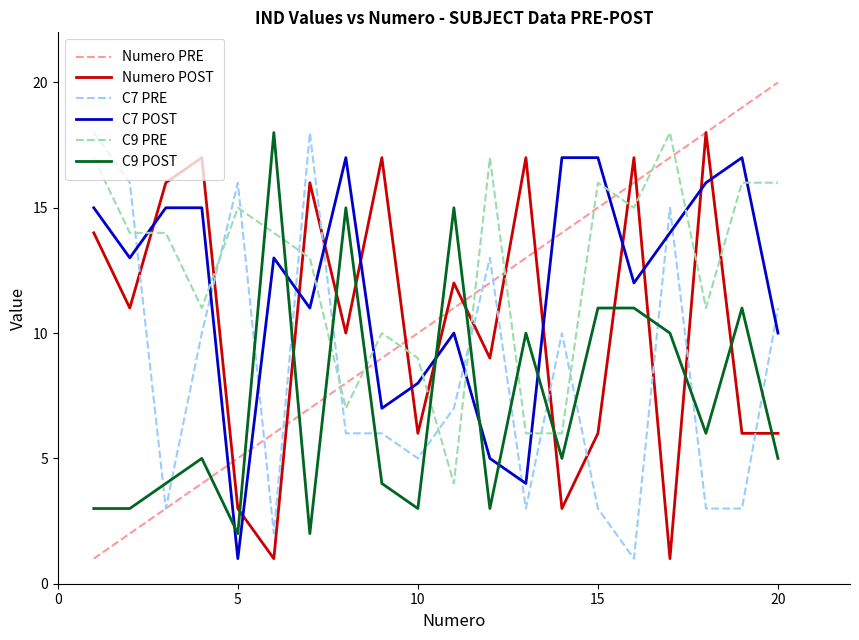

True or false: C9 POST and C7 POST cross at least once.

True